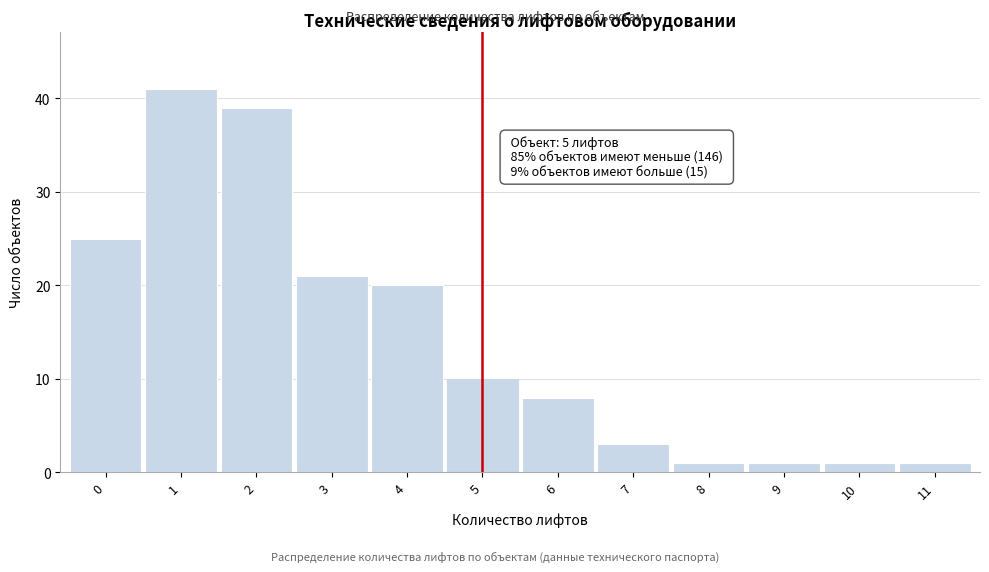

Reading left to right, transcribe all the data shown in this chart.

25	41	39	21	20	10	8	3	1	1	1	1